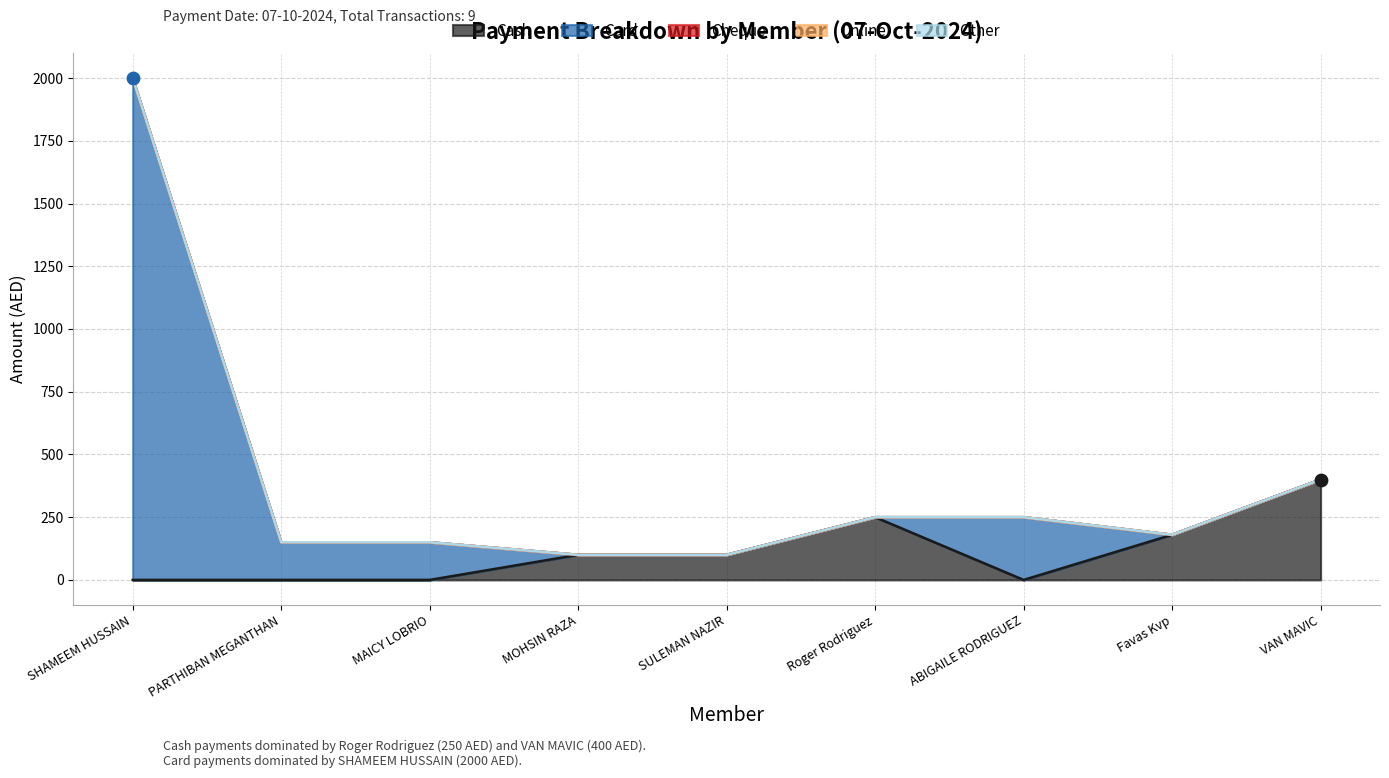

Which series has the largest Y range (max minus min)?

Card